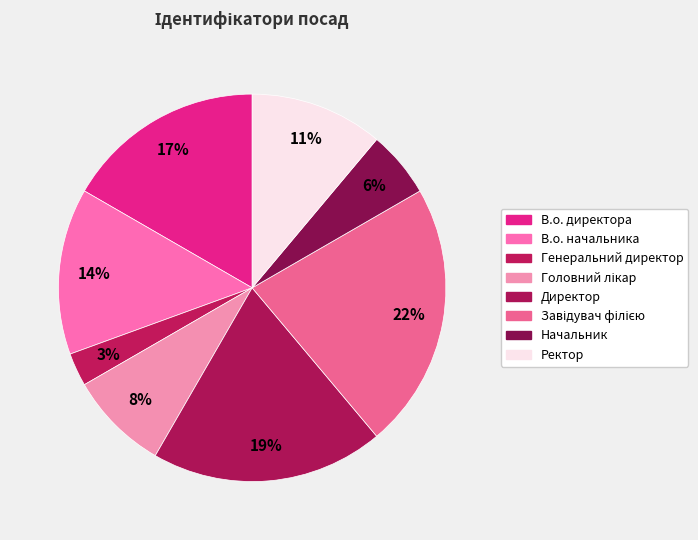

What is the total percentage of Головний лікар and Генеральний директор?

11.1%